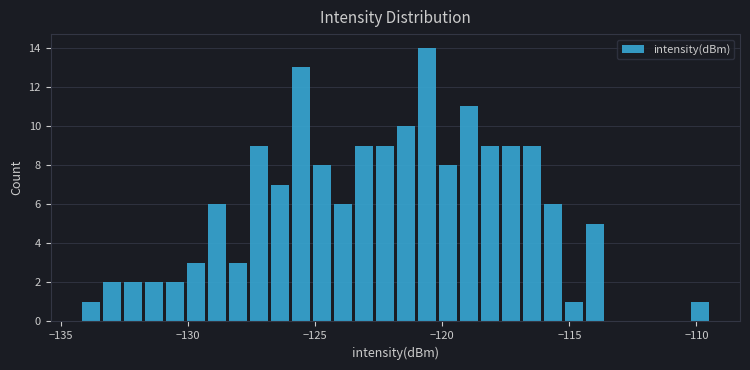

Around what value on the x-axis is the tallest bar? Give the approximate position of its centre, as read against the axis.

-120.5